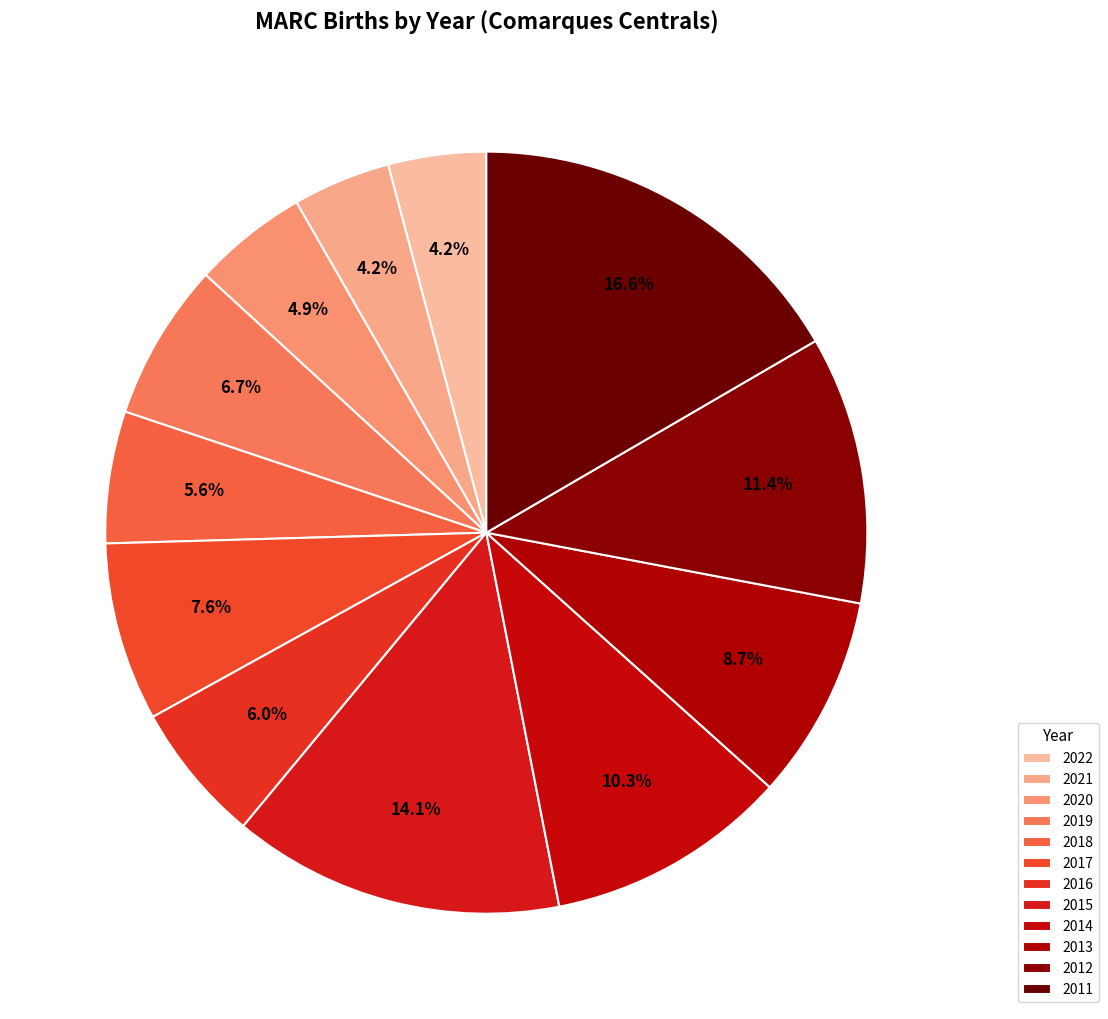

What is the largest slice in the pie chart?

2011